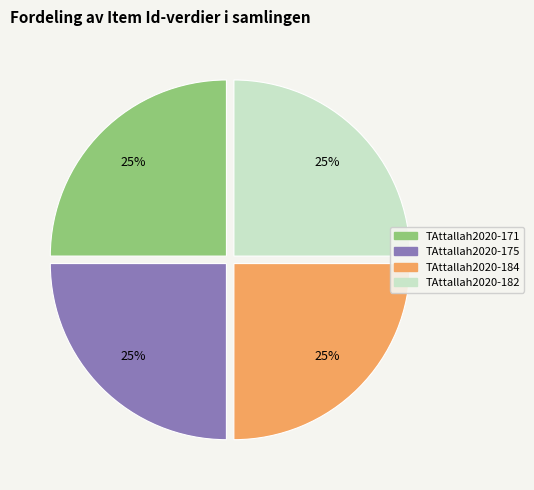

Does any single category account for the majority?

No